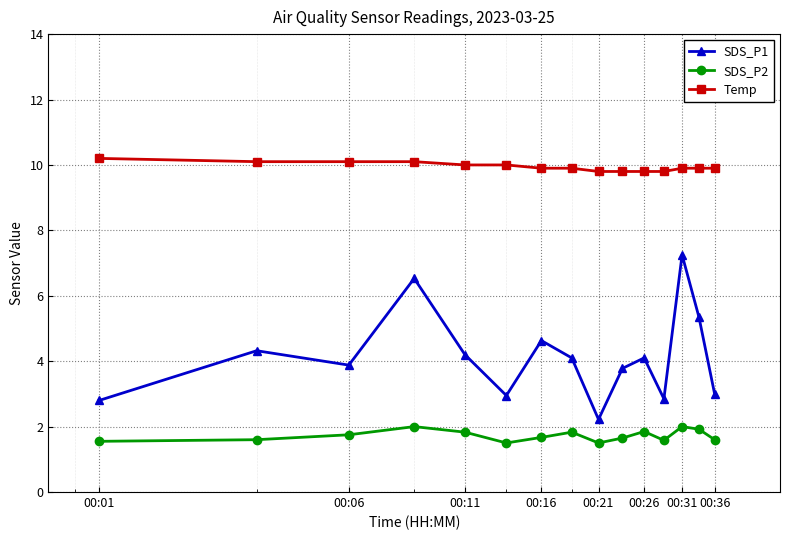

What is the maximum value shown in the chart?

10.2